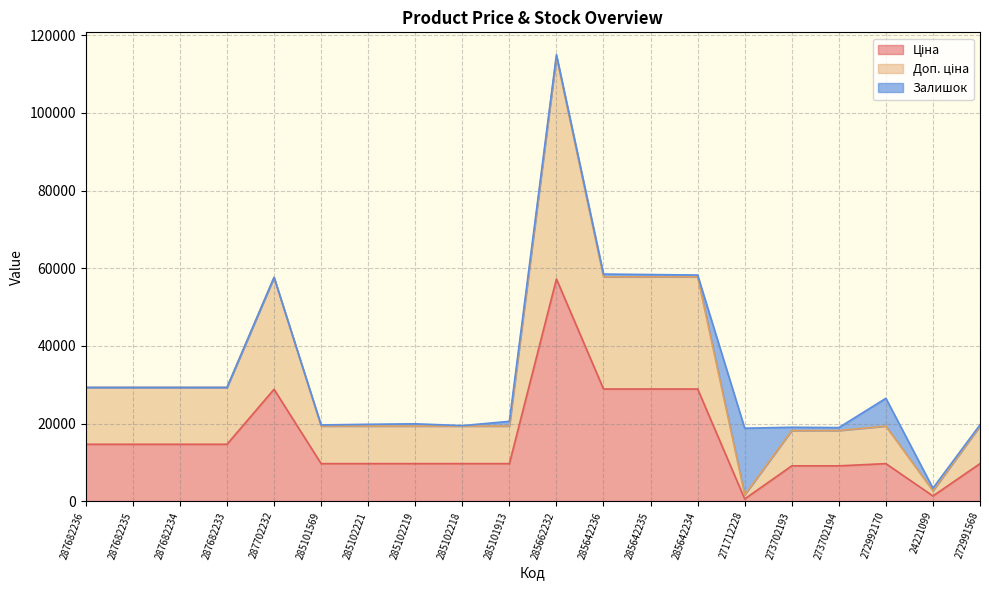

What is the sum of the Ціна values at 287682235 and 273702193?

23741.6